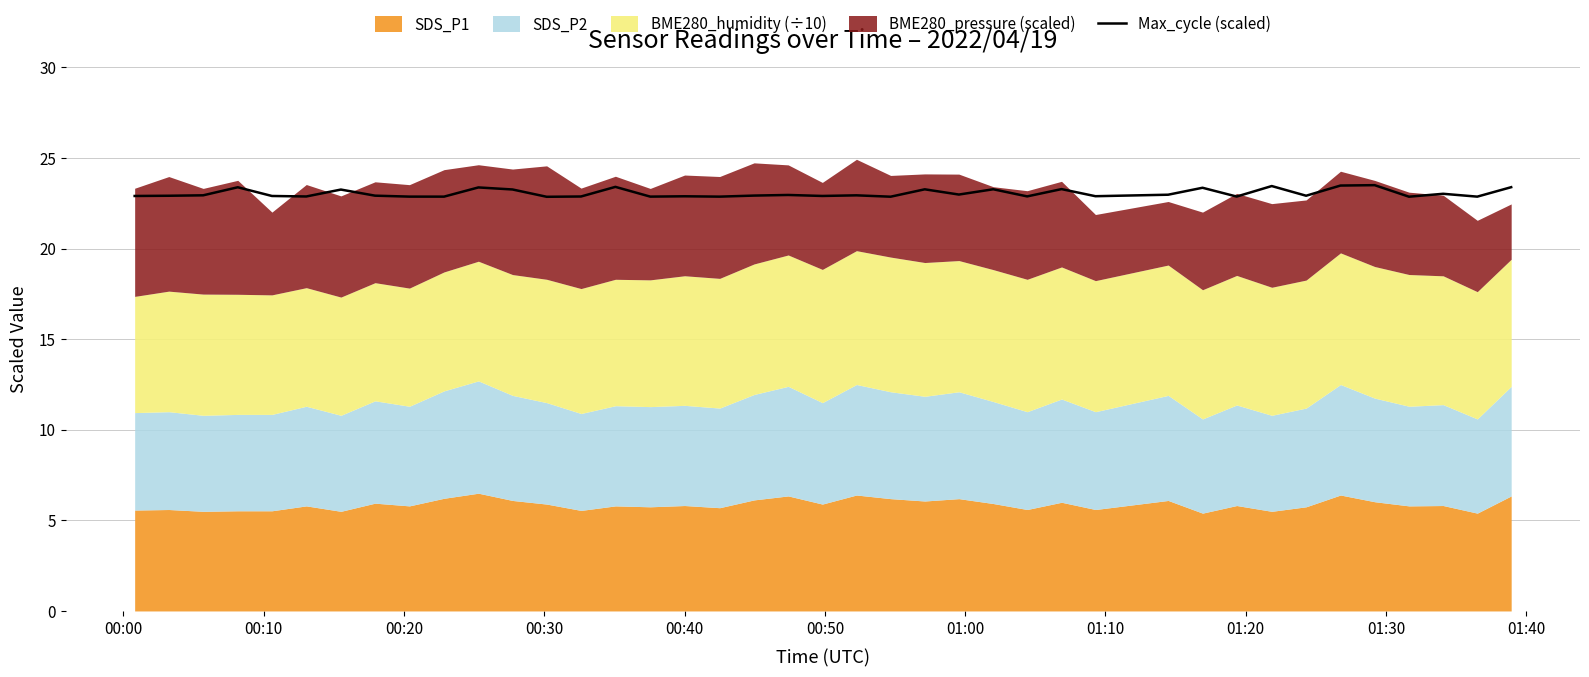

What is the maximum value for Max_cycle (scaled)?

23.5